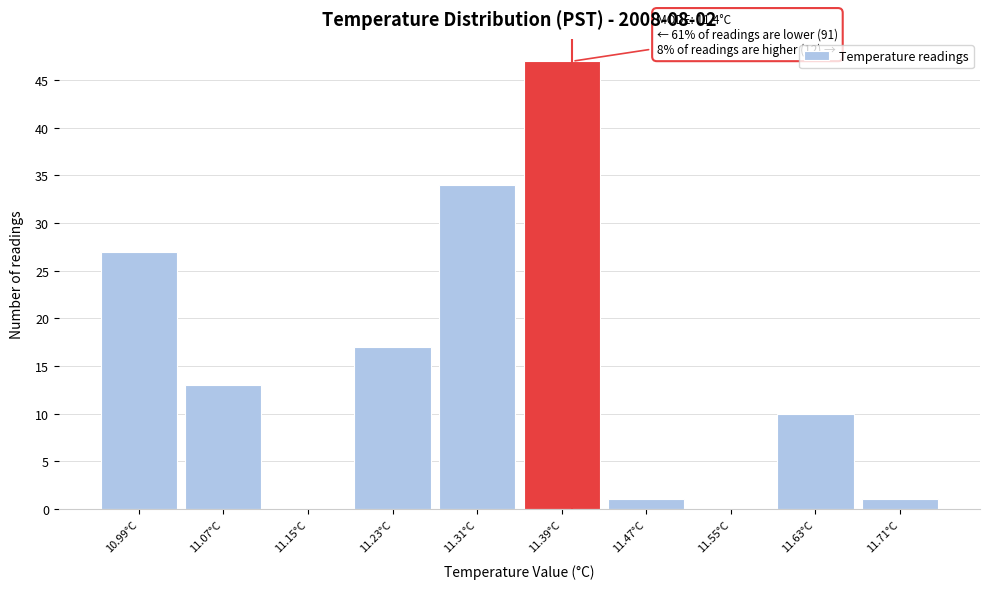

Which range on the x-axis has the tallest bar?

11.35 to 11.43